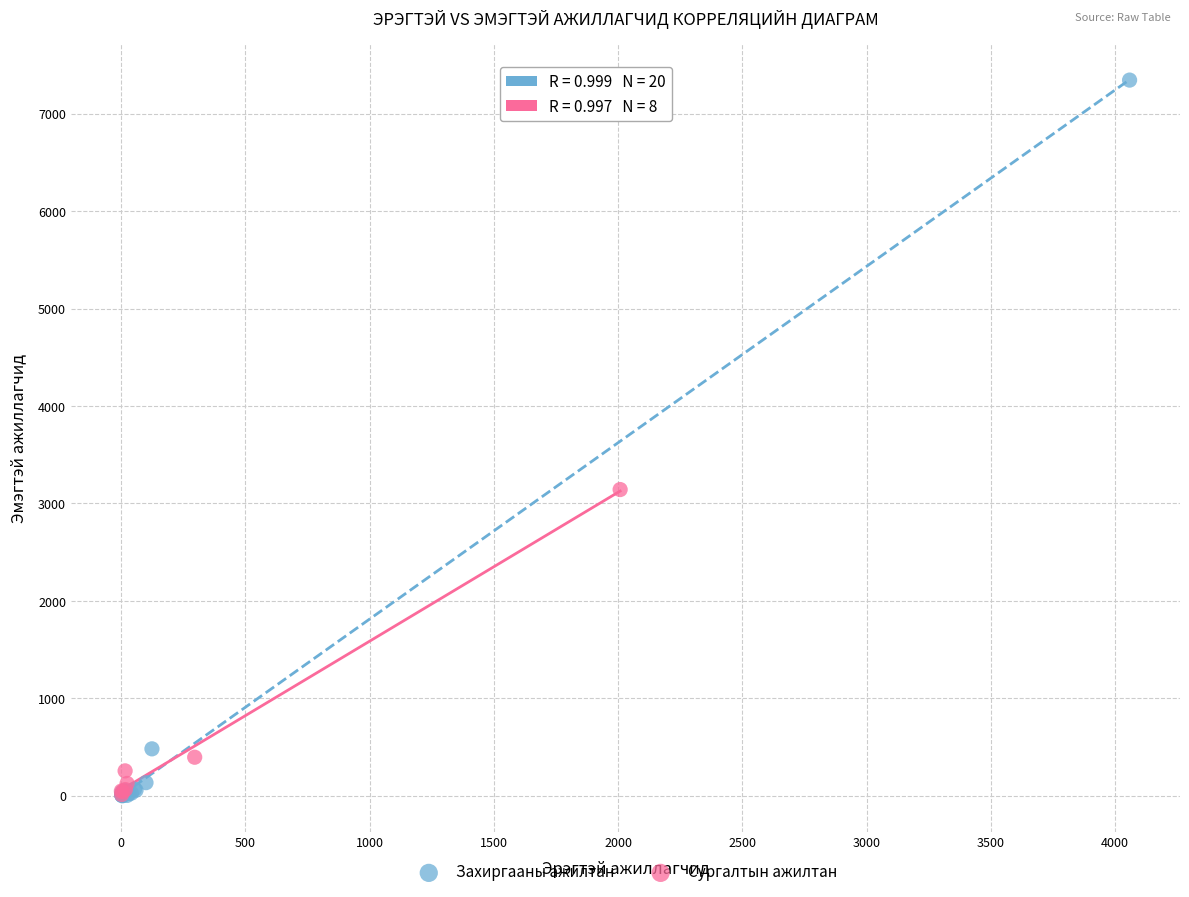

Which series has the largest Y range (max minus min)?

Захиргааны ажилтан